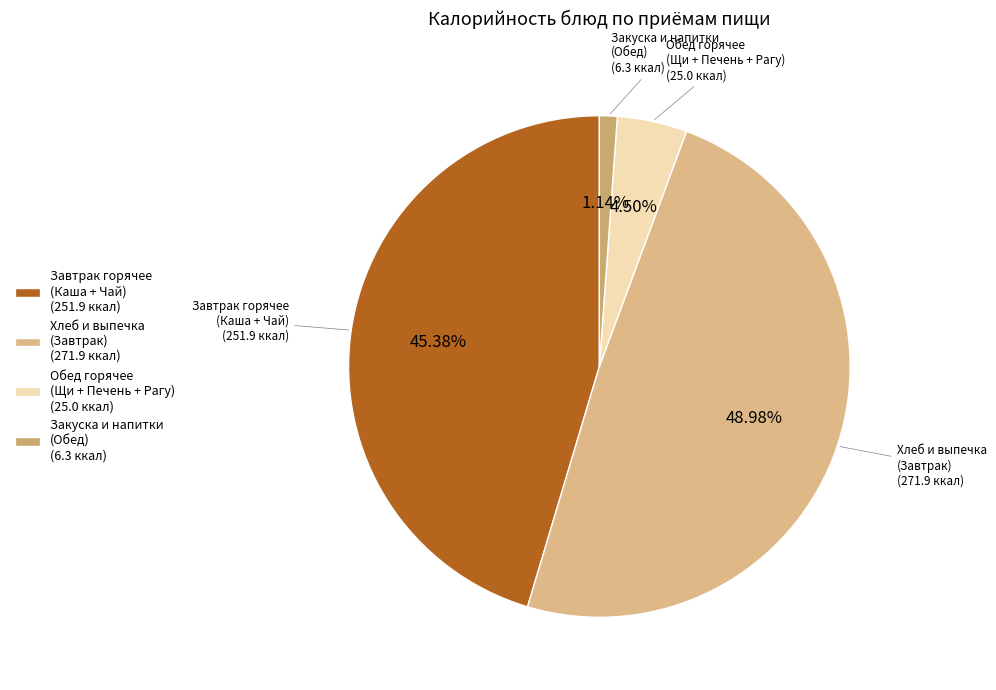

Approximately how many times larger is the value at Завтрак горячее (Каша + Чай) (251.9 ккал) compared to Обед горячее (Щи + Печень + Рагу) (25.0 ккал)?

10.1